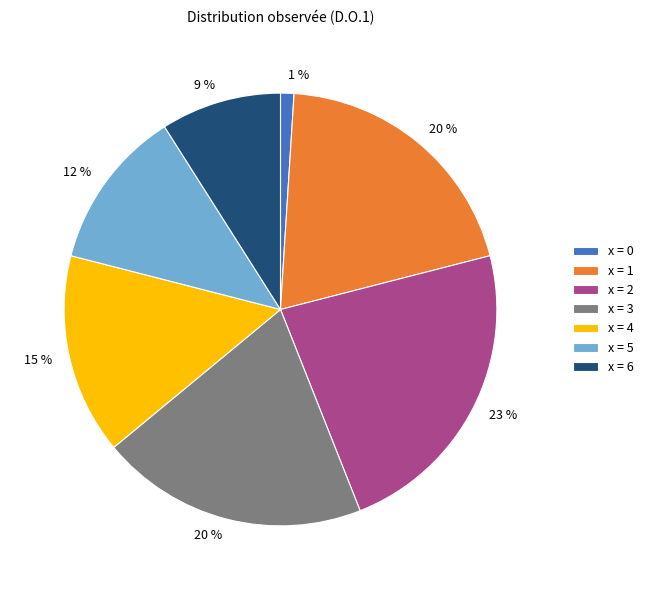

Is it true that x = 0 is 1% of the pie?

True